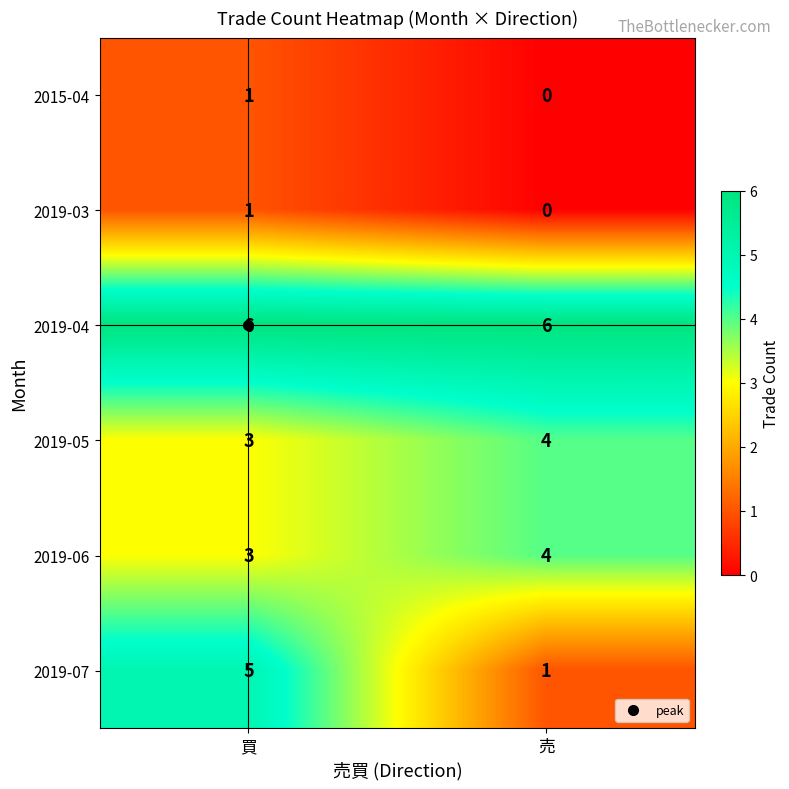

Which series changed the most between 買 and 売?

2019-07